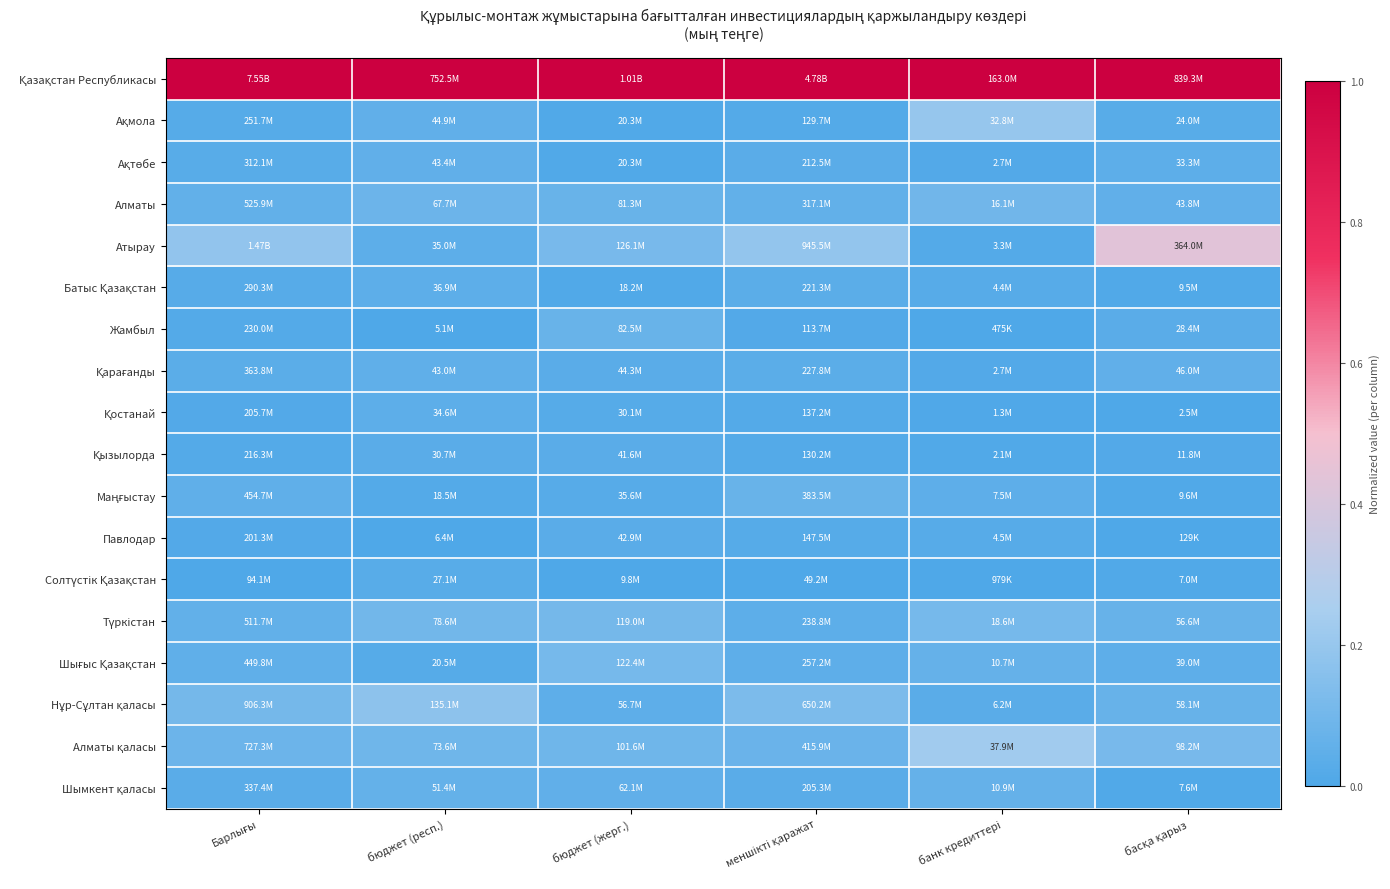

What is the difference between the highest and lowest values at банк кредиттері?

1.0